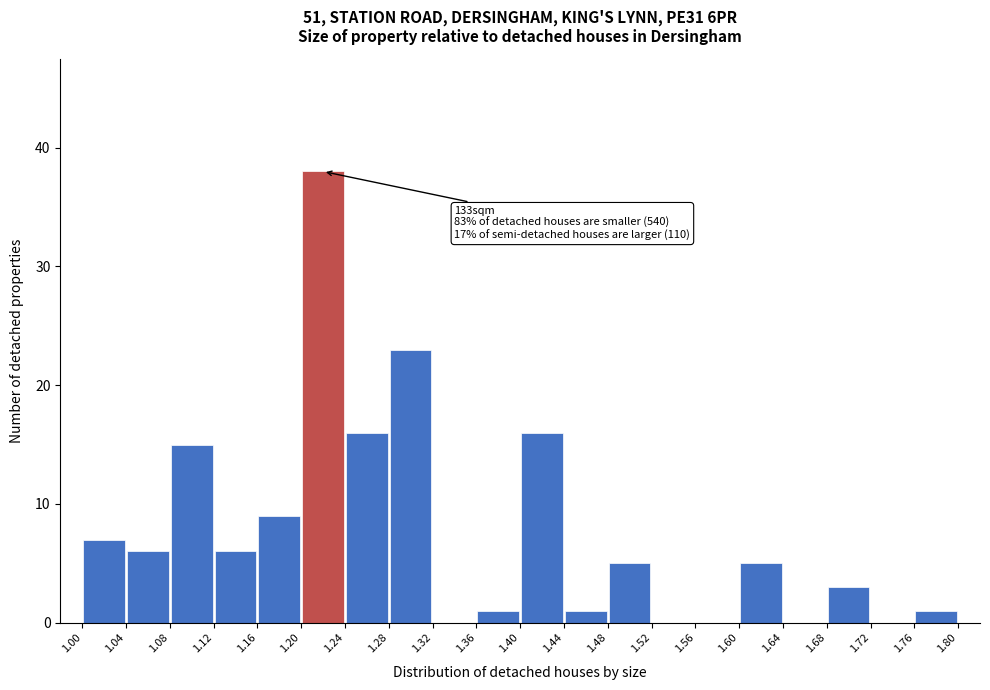

Which range on the x-axis has the tallest bar?

1.20 to 1.24